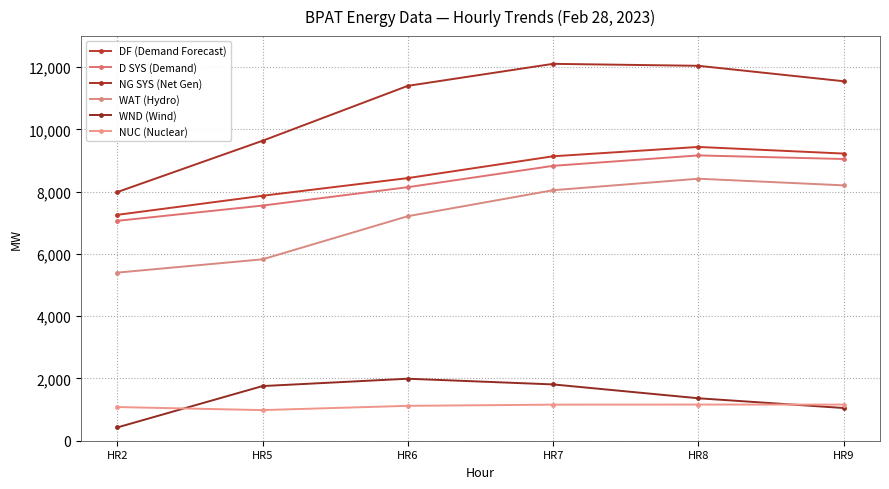

Rank the series by their maximum value, from lowest to highest.

NUC (Nuclear), WND (Wind), WAT (Hydro), D SYS (Demand), DF (Demand Forecast), NG SYS (Net Gen)